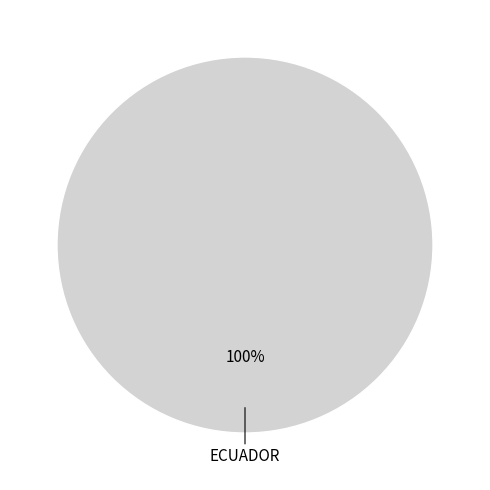

Does any single category account for the majority?

Yes